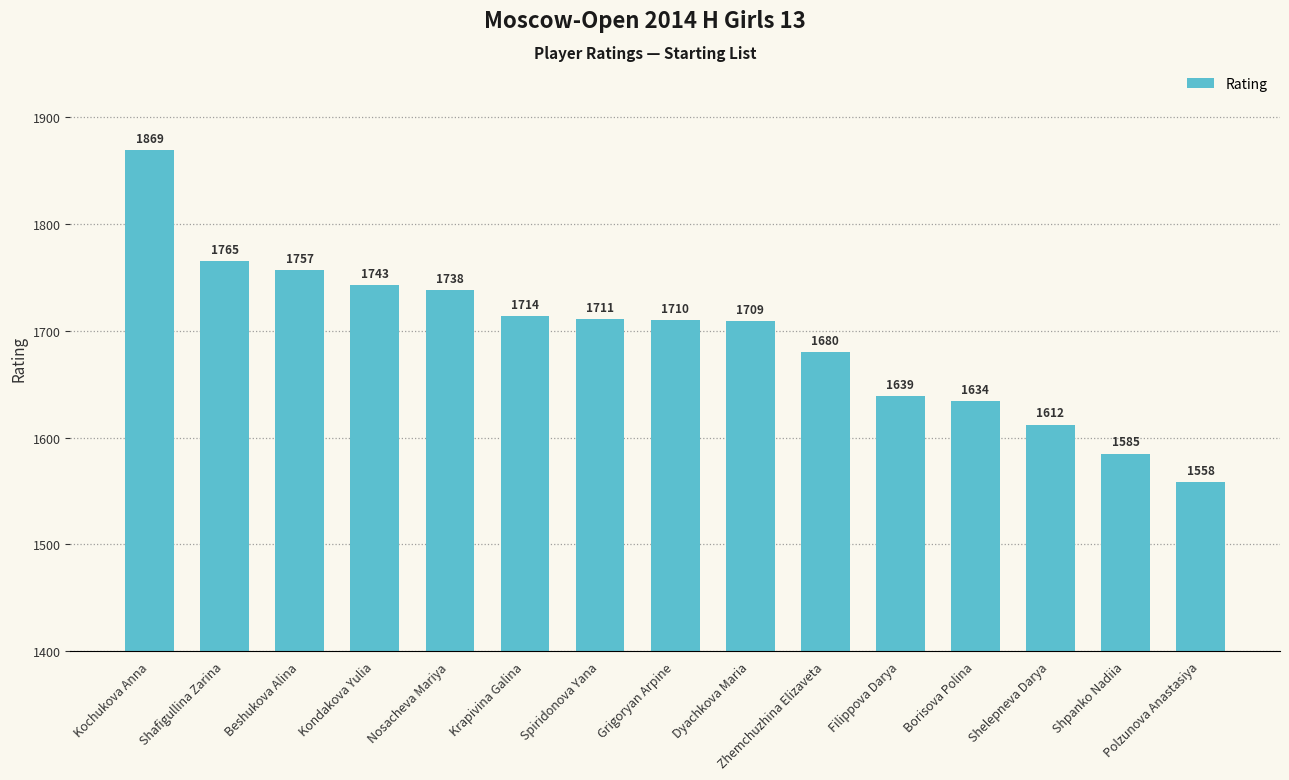

True or false: the data shows 1738 at Nosacheva Mariya.

True